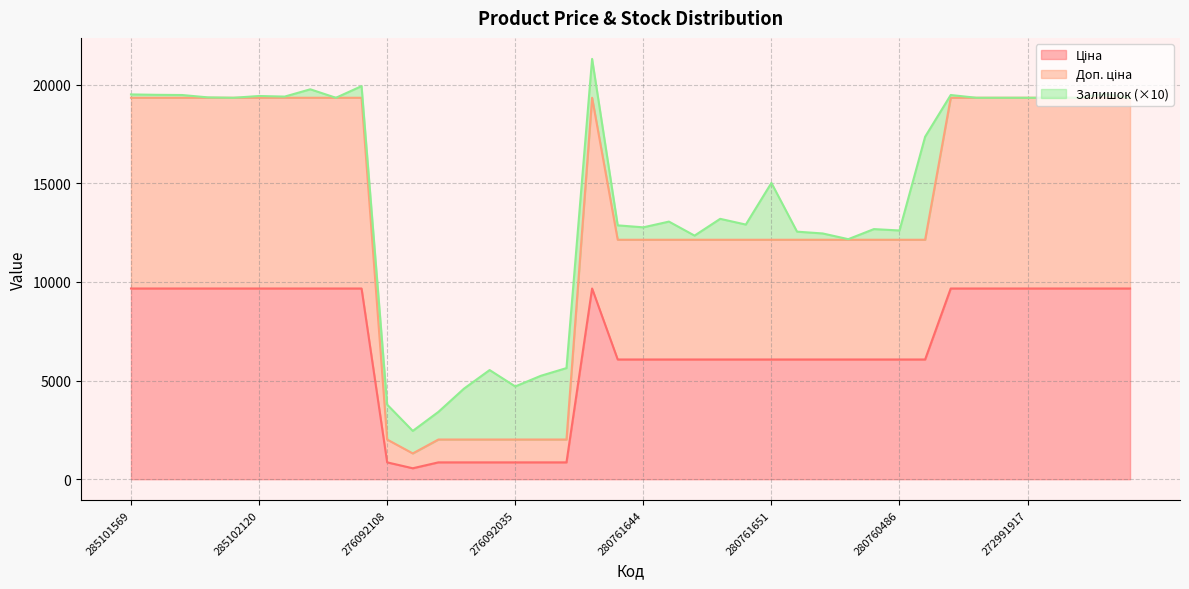

True or false: Доп. ціна and Ціна intersect in this chart.

False